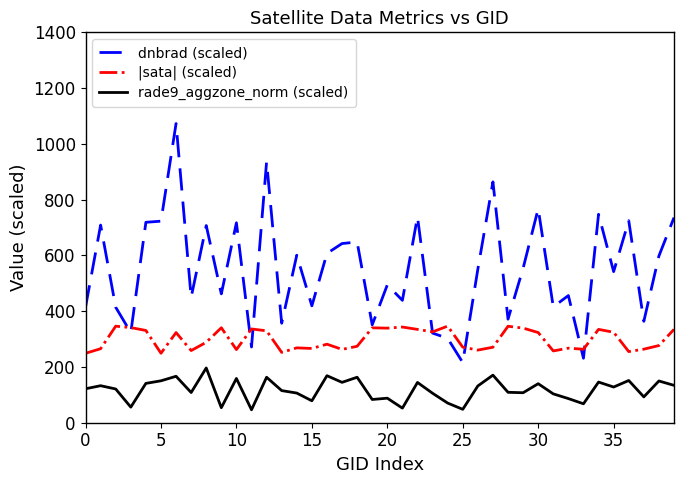

Rank the series by their maximum value, from highest to lowest.

dnbrad (scaled), |sata| (scaled), rade9_aggzone_norm (scaled)